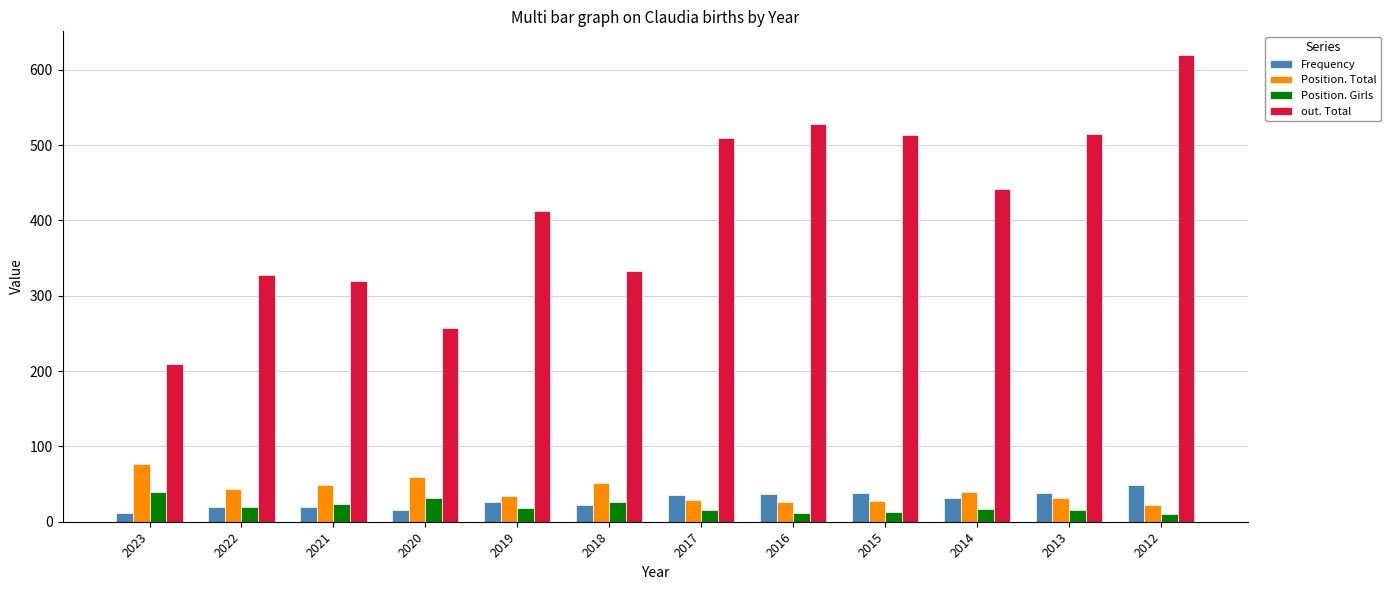

Does the chart contain any negative values?

No